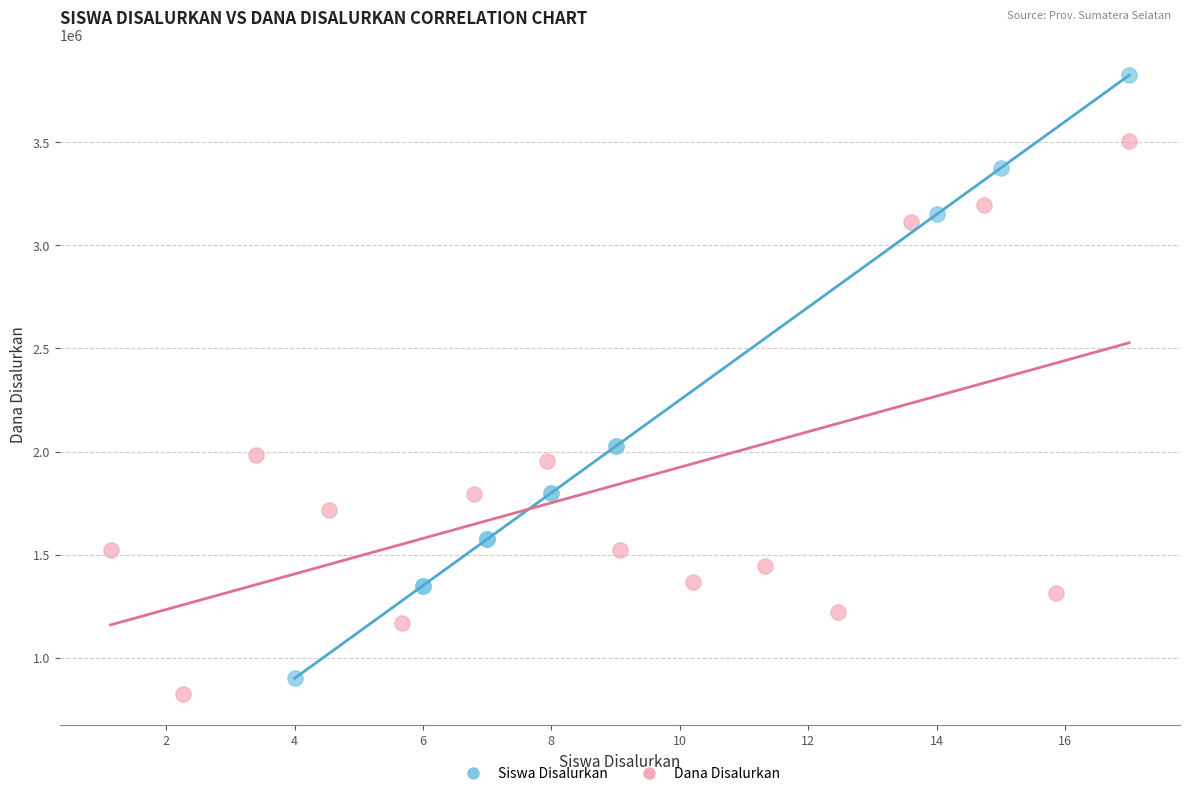

Which series contains the highest Y value?

Siswa Disalurkan